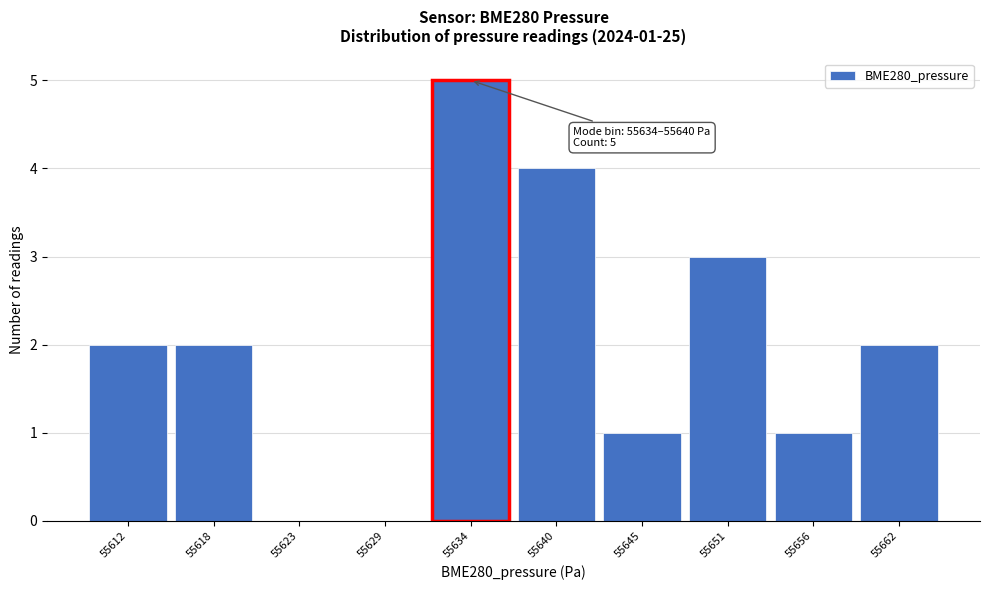

Reading right to left, what are all the values shown in this chart?

55662=2	55656=1	55651=3	55645=1	55640=4	55634=5	55629=0	55623=0	55618=2	55612=2